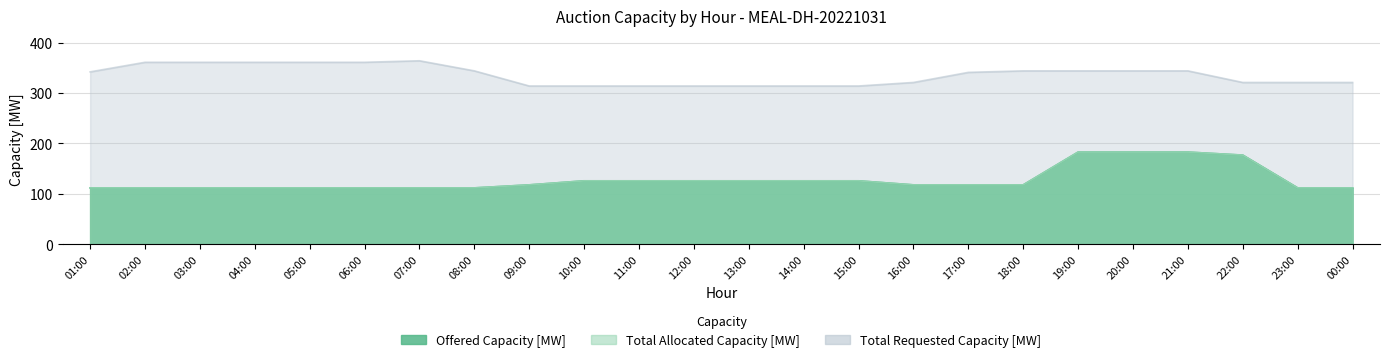

Which series has the largest total across all categories?

Total Requested Capacity [MW]